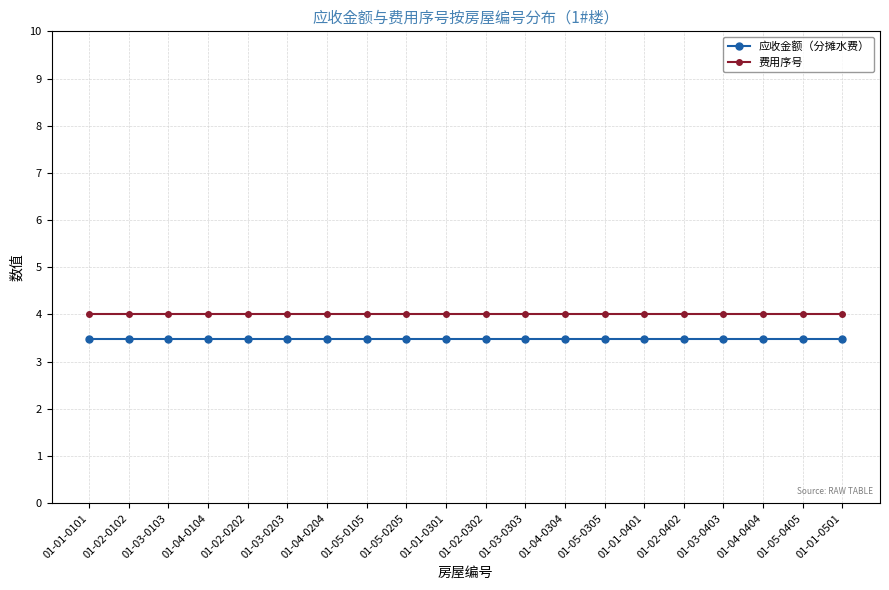

What is the maximum value for 应收金额（分摊水费）?

3.5